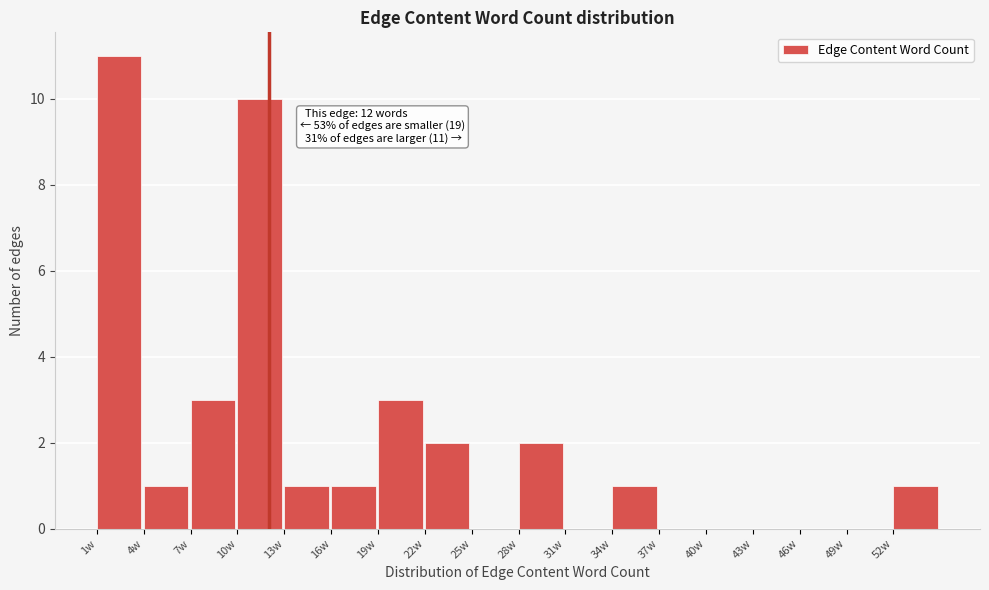

Over which range of the x-axis is the bar tallest?

1 to 4